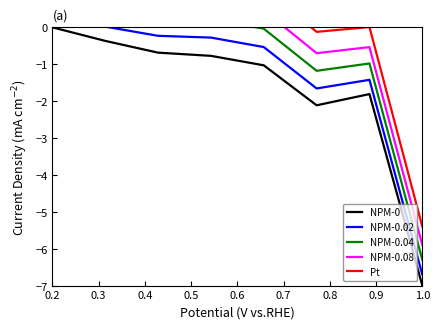

True or false: NPM-0.04 and Pt intersect in this chart.

False